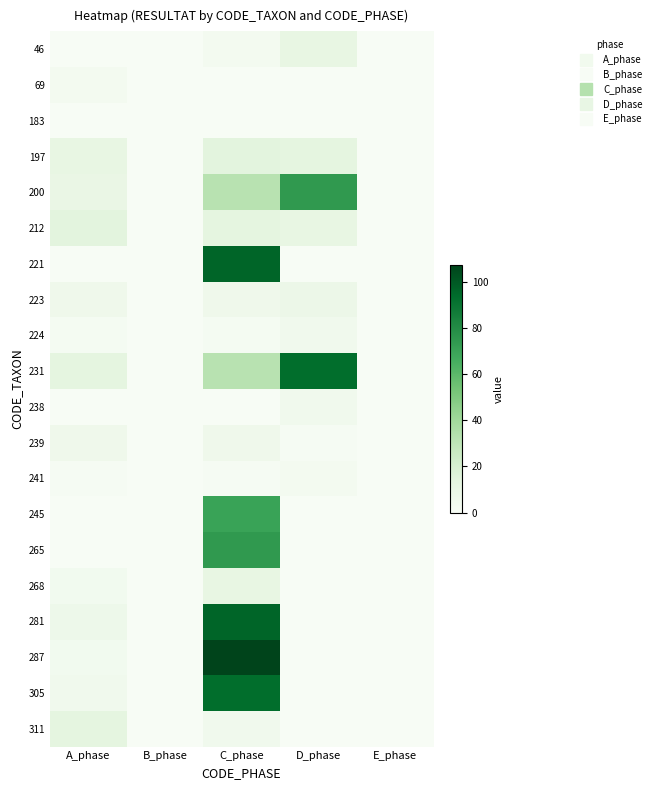

At which category is the sum across all series the highest?

C_phase